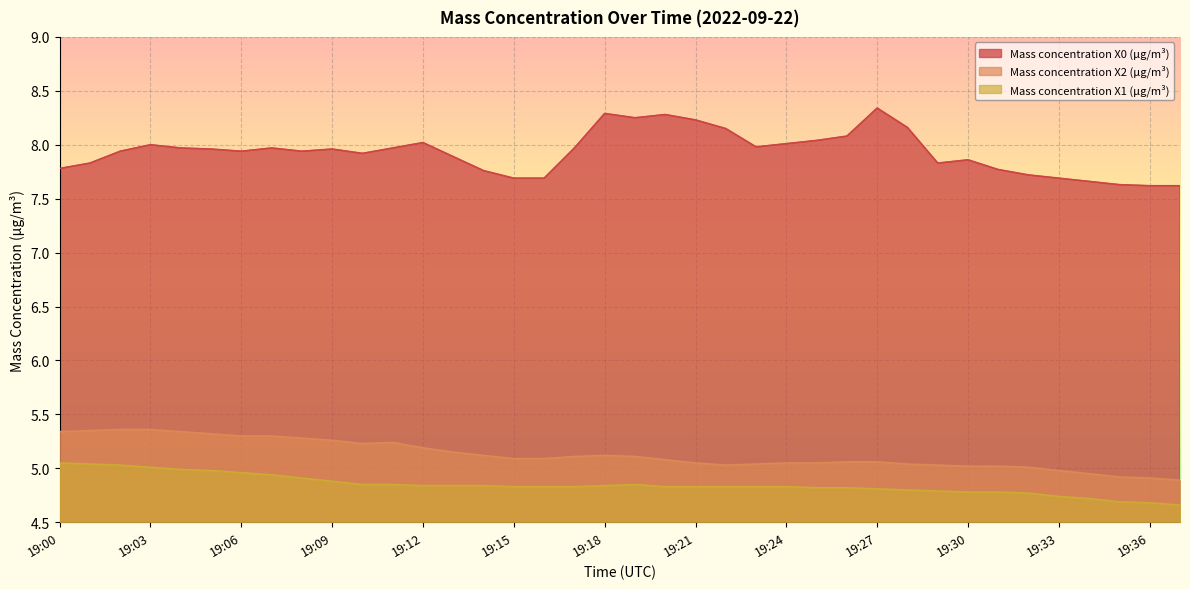

Is the value of Mass concentration X2 (μg/m³) at 19:26 greater than the value of Mass concentration X1 (μg/m³) at 19:36?

Yes